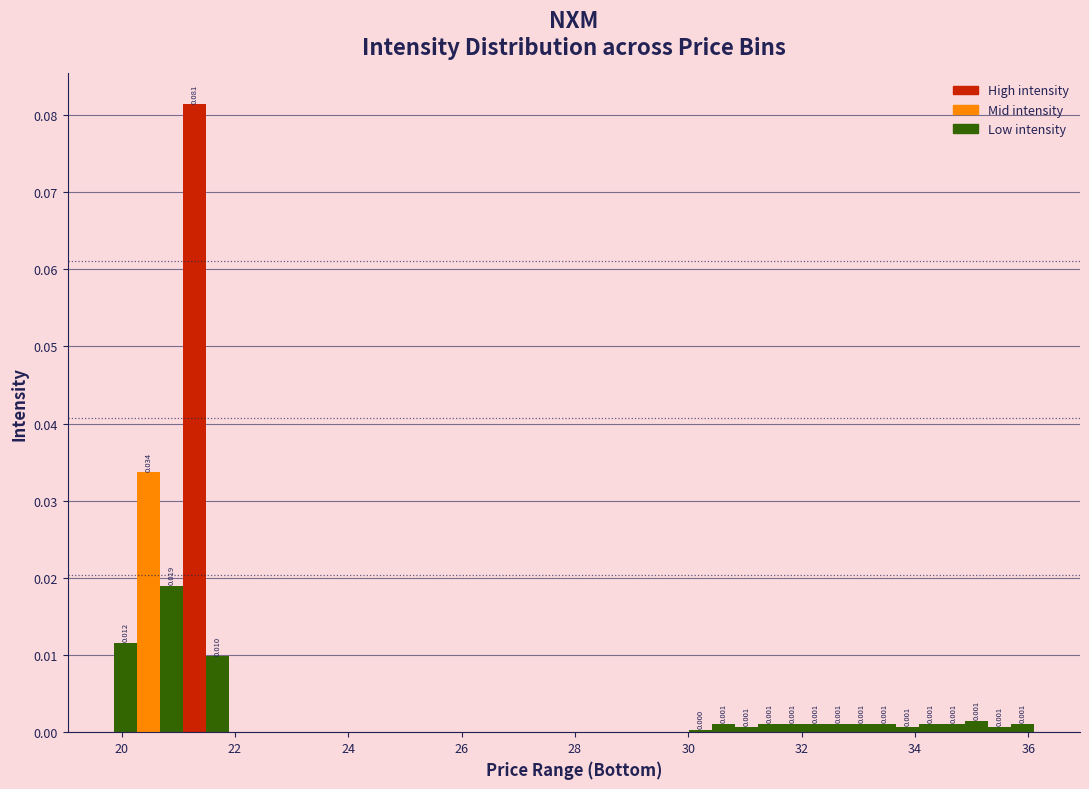

Around what value on the x-axis is the tallest bar? Give the approximate position of its centre, as read against the axis.

21.2